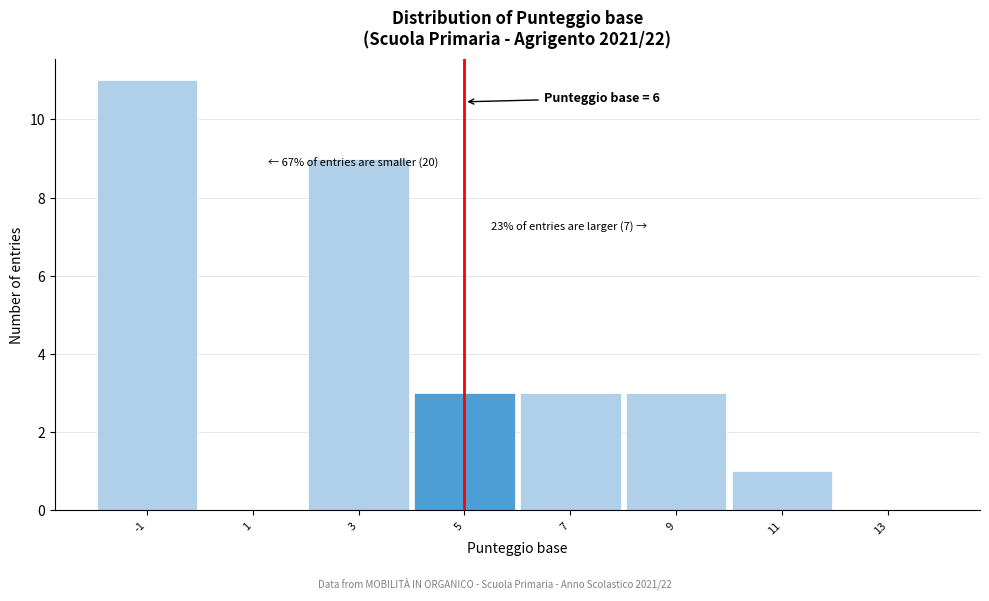

Reading right to left, transcribe all the data shown in this chart.

13=0	11=1	9=3	7=3	5=3	3=9	1=0	-1=11